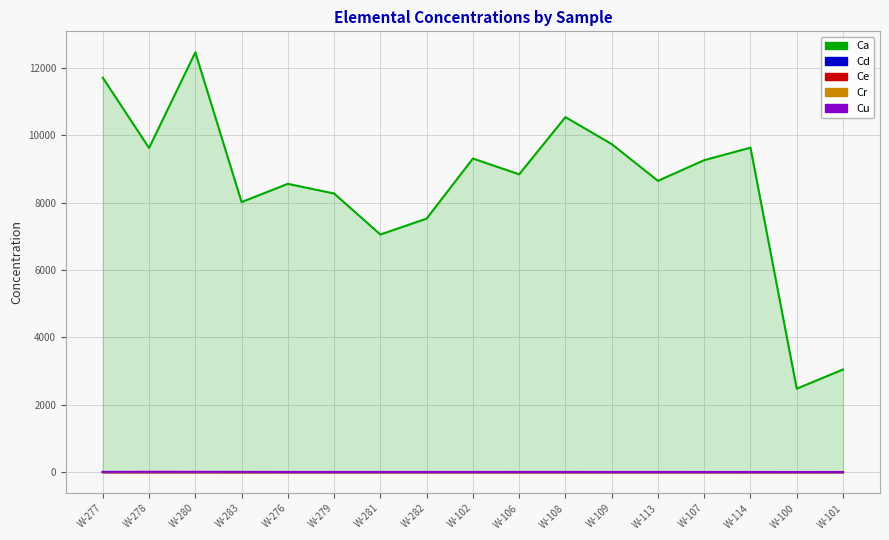

True or false: Cu has more than 0 points higher than both neighbors.

True